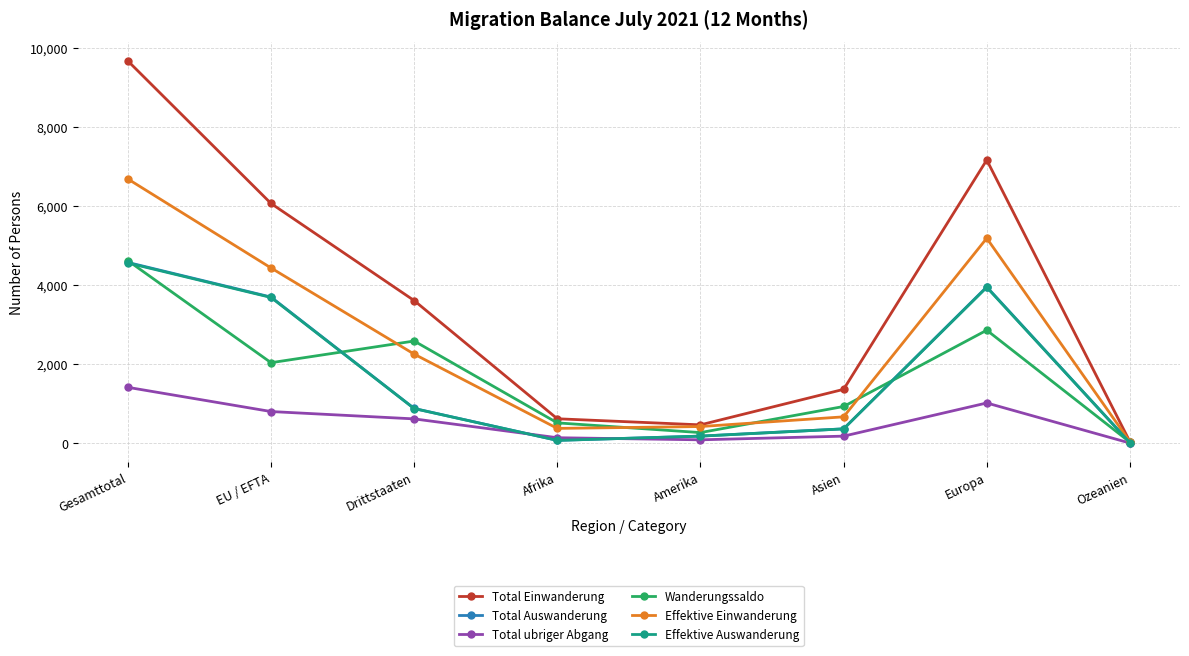

True or false: Total Auswanderung has a value of 877 at Drittstaaten.

True